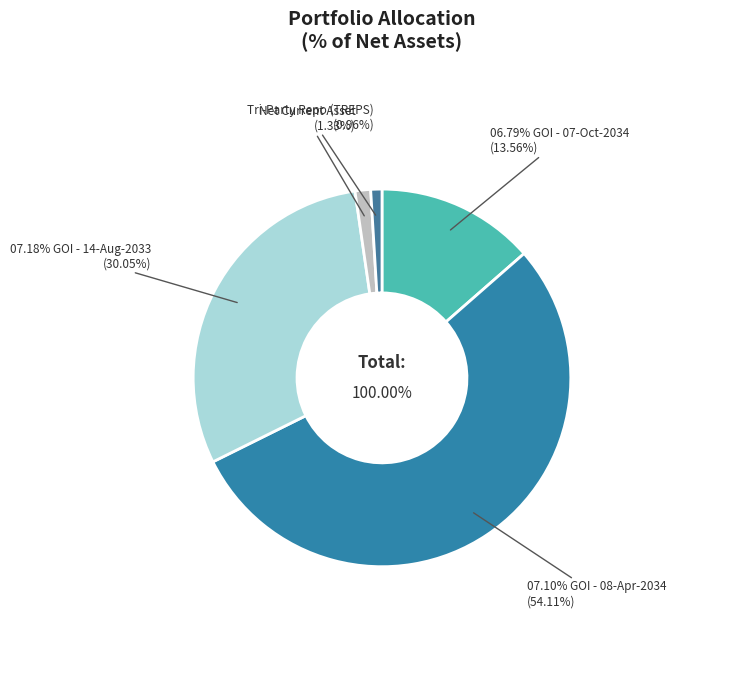

Is it true that 07.10% GOI - 08-Apr-2034 is 54% of the pie?

True